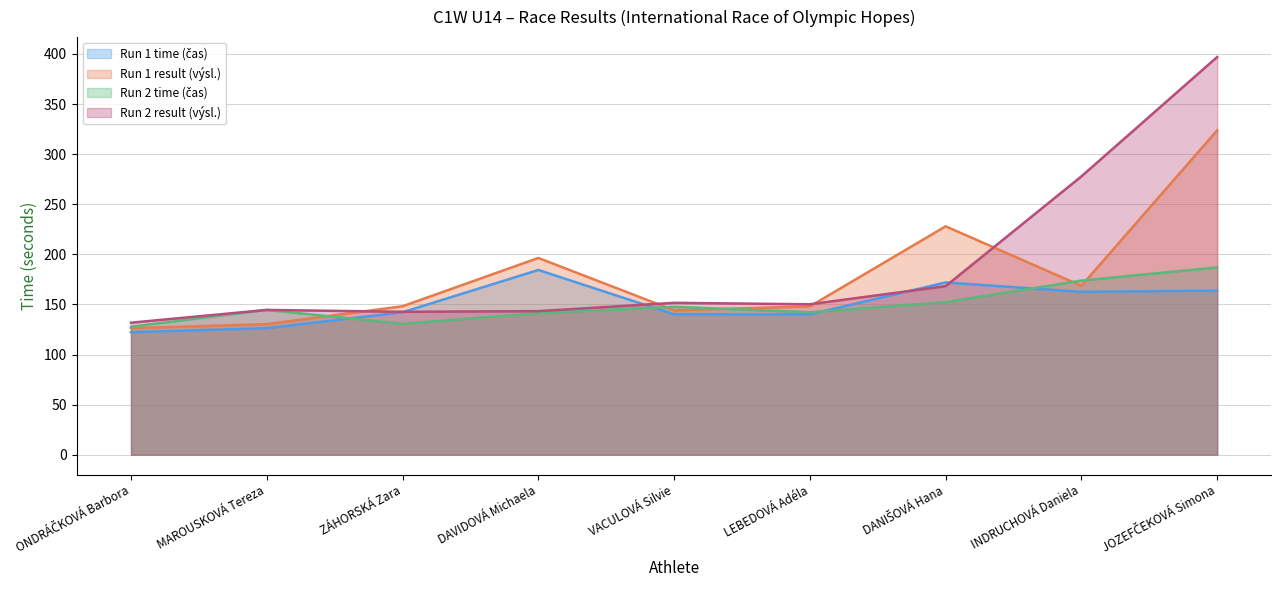

What is the spread (max minus min) of values at VACULOVÁ Silvie?

11.5